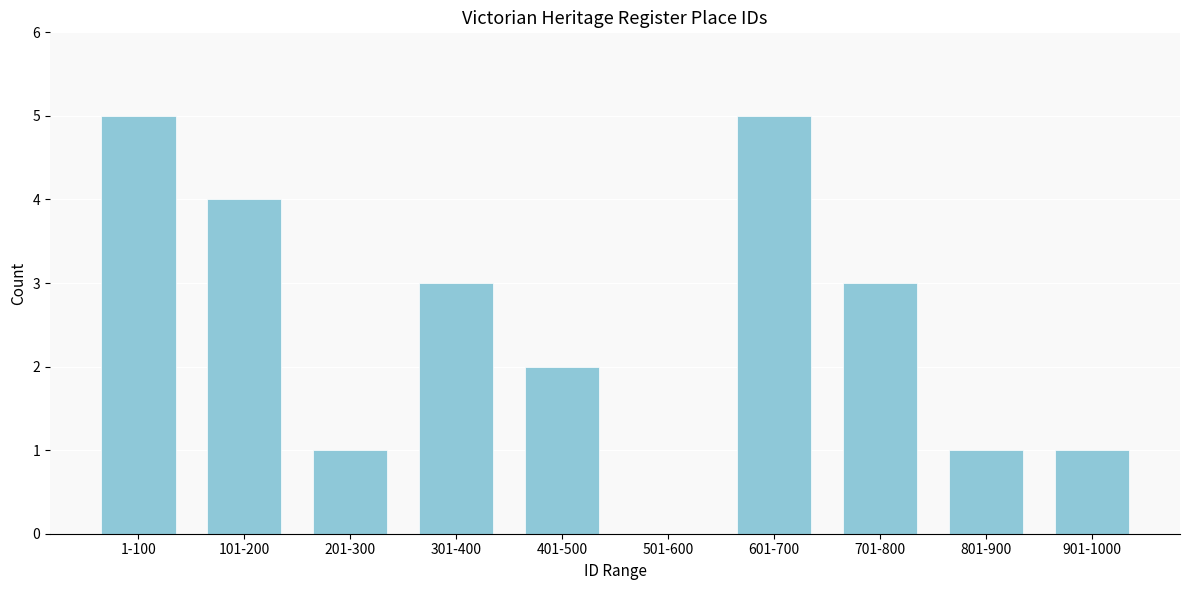

Reading left to right, extract all data points from this chart.

1-100=5	101-200=4	201-300=1	301-400=3	401-500=2	501-600=0	601-700=5	701-800=3	801-900=1	901-1000=1